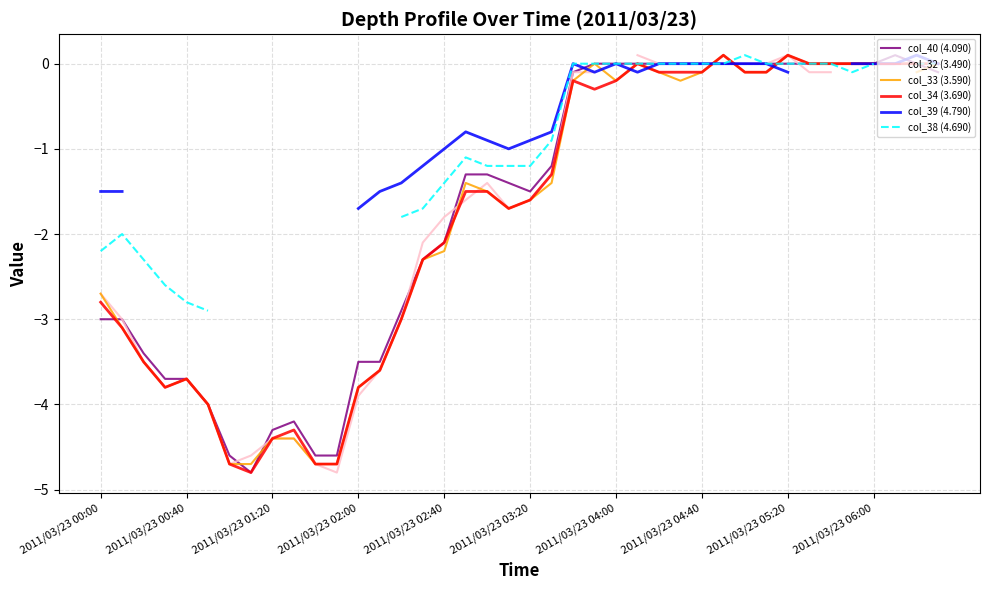

What is the value of the col_34 (3.690) point at the 31st from the left?

-0.1